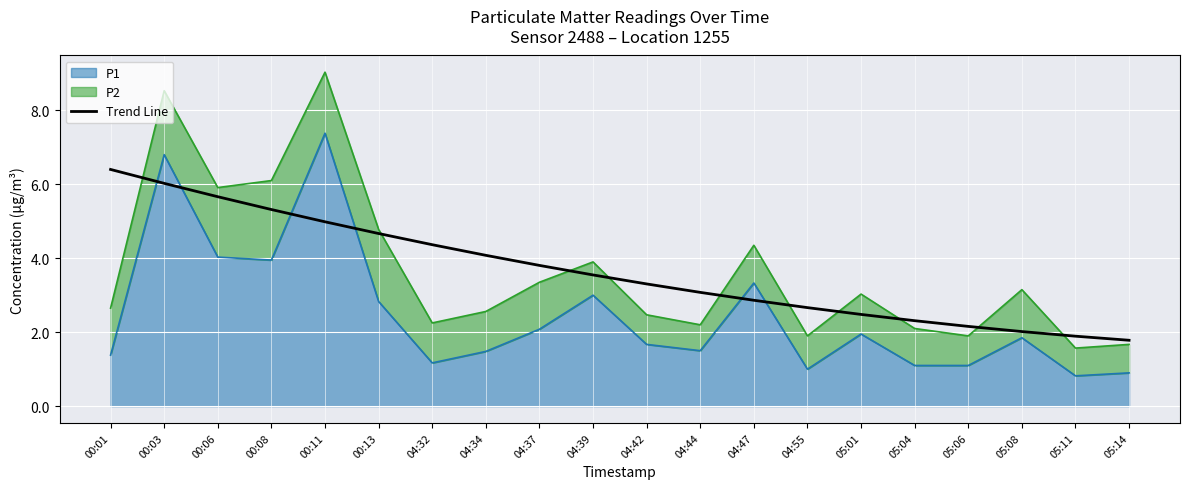

What is the label of the 3rd point from the right?

05:08